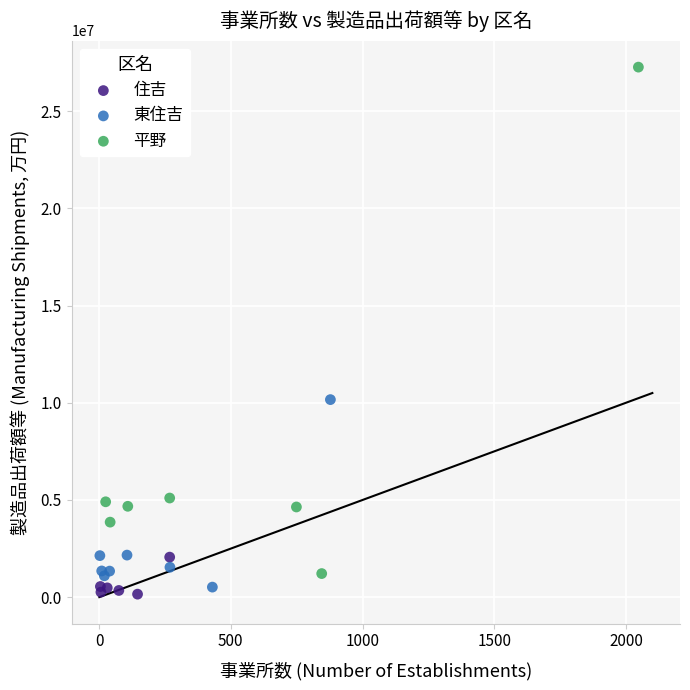

Which series contains the highest Y value?

平野